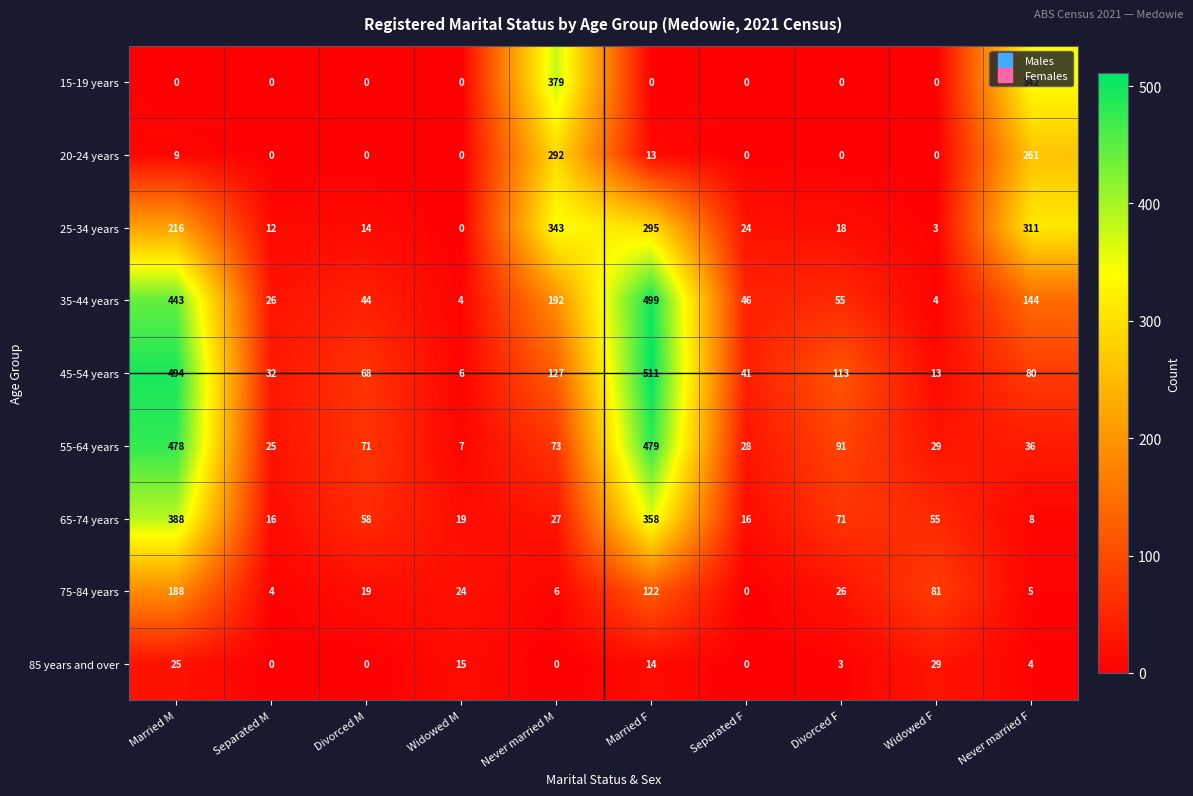

Is it true that 25-34 years equals 14 at Divorced M?

True